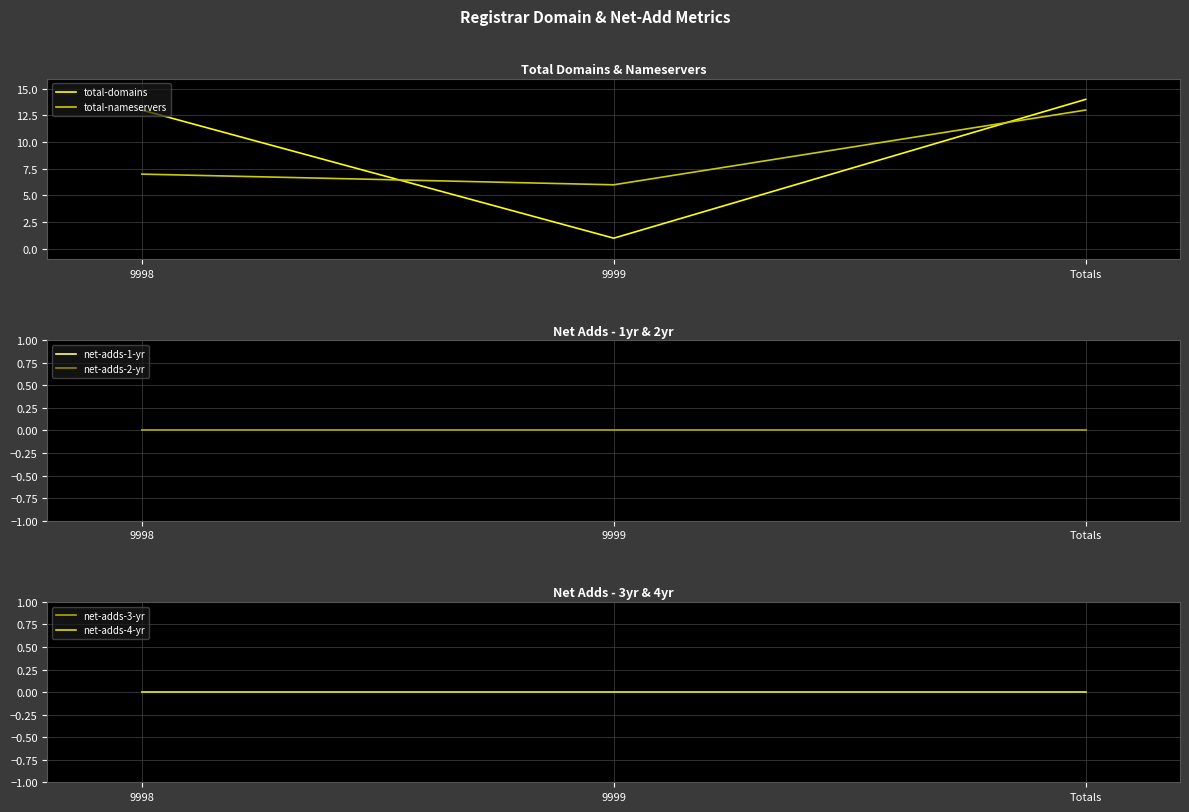

What position from the left is 9999?

2